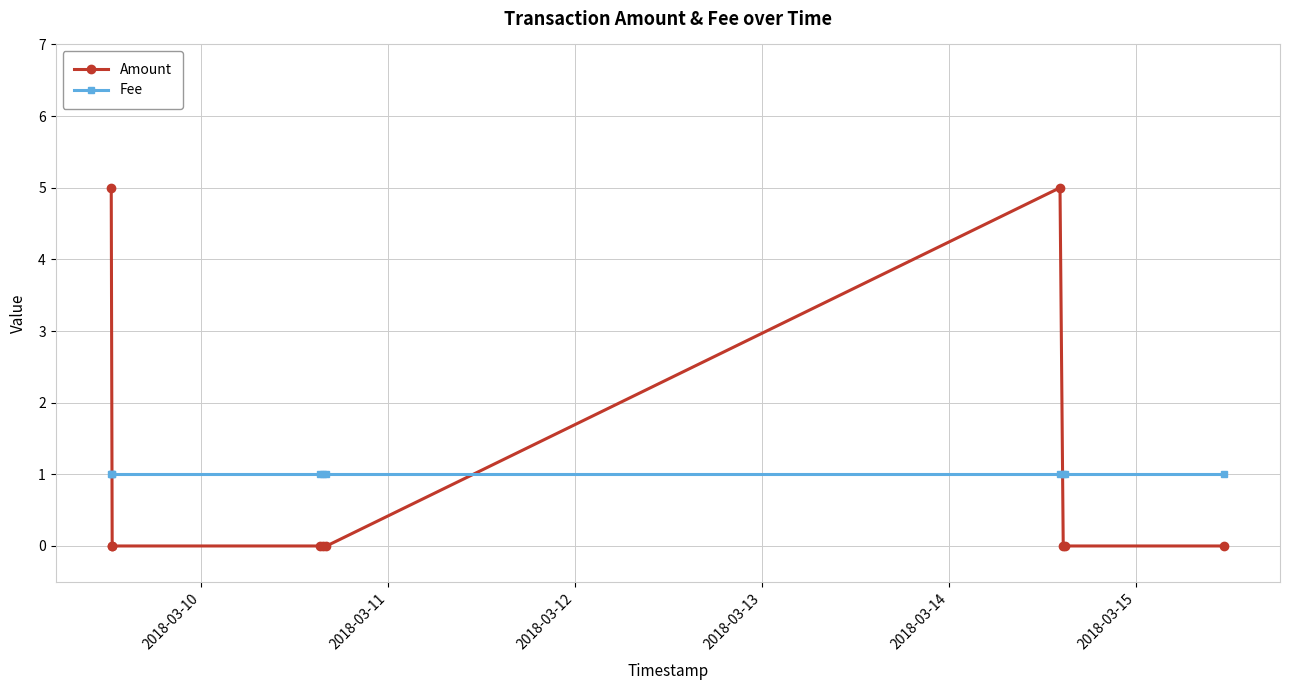

True or false: Fee has more than 0 interior local peaks.

False